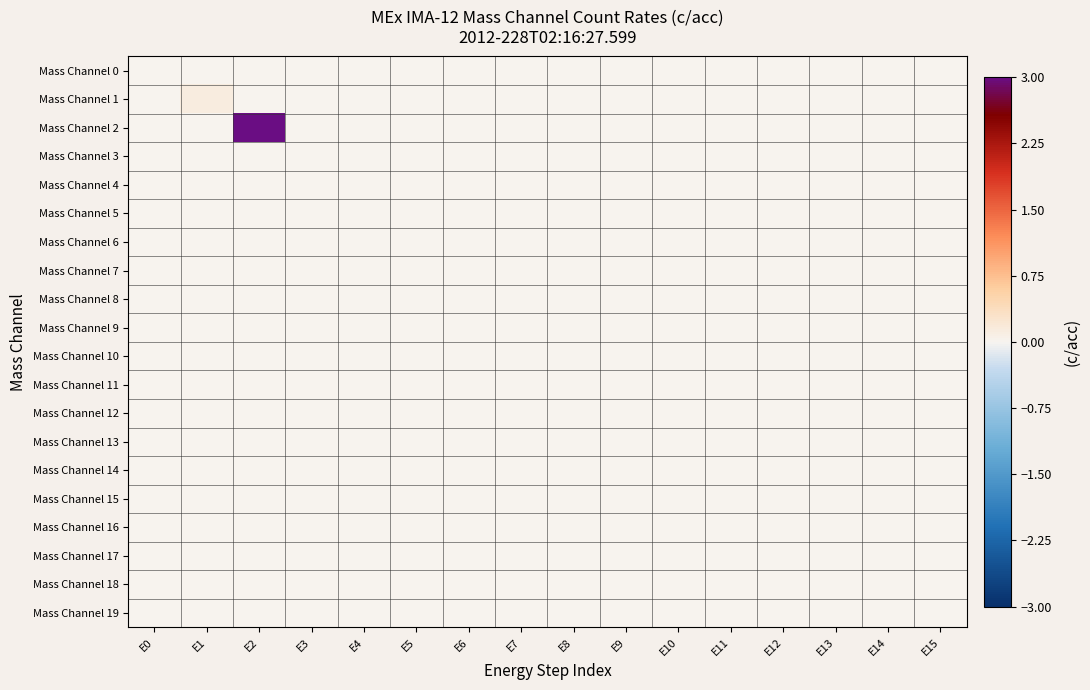

Rank the series at E2 from highest to lowest value.

Mass Channel 2, Mass Channel 0, Mass Channel 1, Mass Channel 3, Mass Channel 4, Mass Channel 5, Mass Channel 6, Mass Channel 7, Mass Channel 8, Mass Channel 9, Mass Channel 10, Mass Channel 11, Mass Channel 12, Mass Channel 13, Mass Channel 14, Mass Channel 15, Mass Channel 16, Mass Channel 17, Mass Channel 18, Mass Channel 19